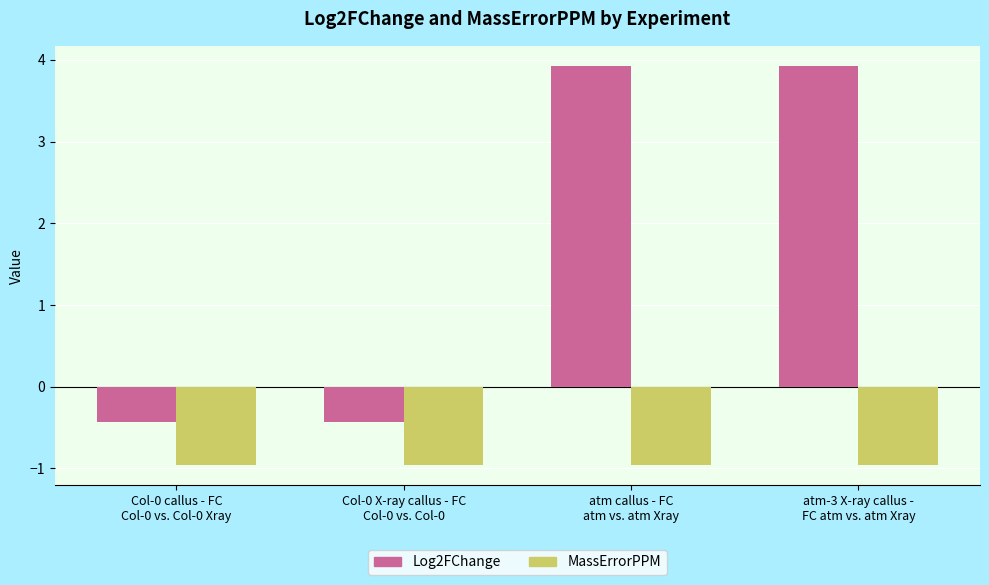

Count the number of data series in this chart.

2